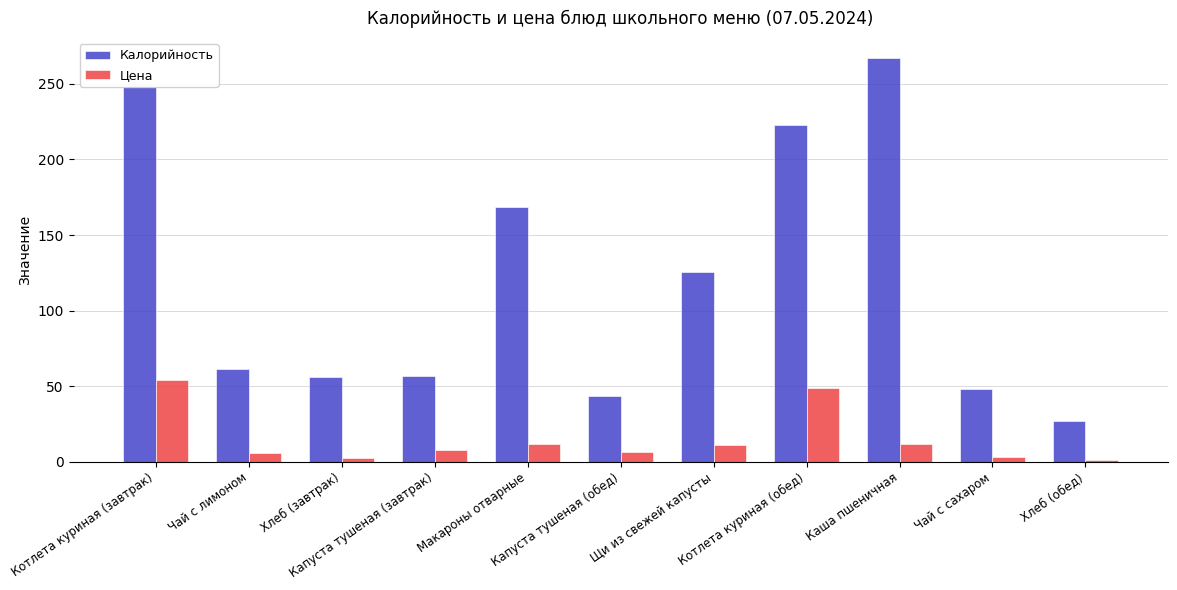

What is the label of the 1st bar from the right?

Хлеб (обед)